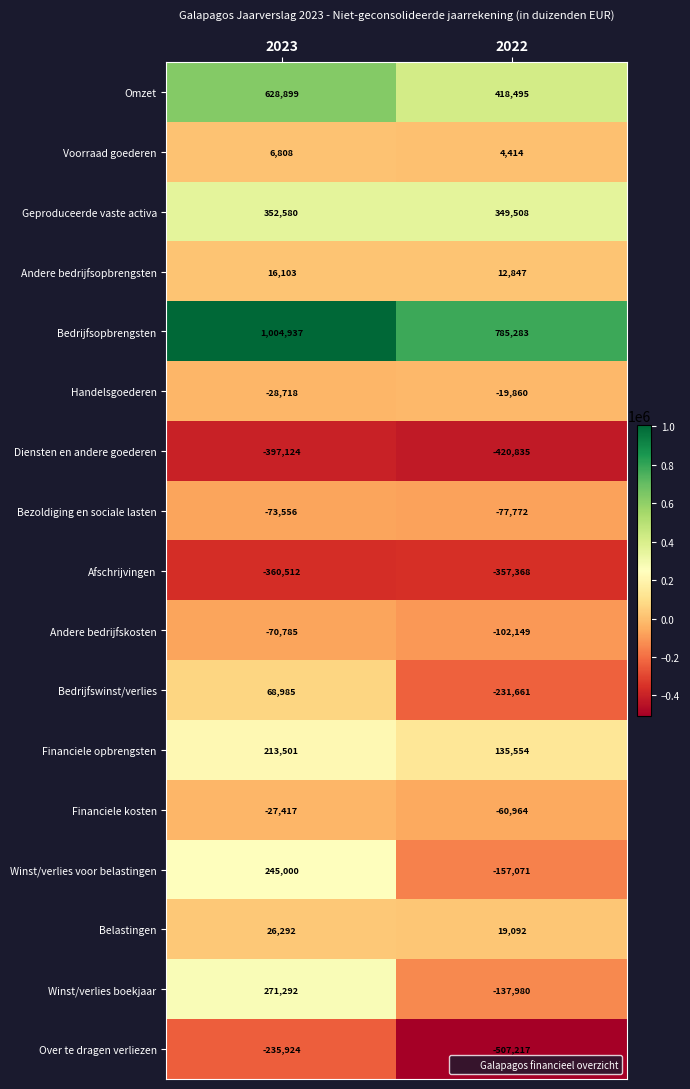

What is the difference between the Financiele kosten values at 2022 and 2023?

33547